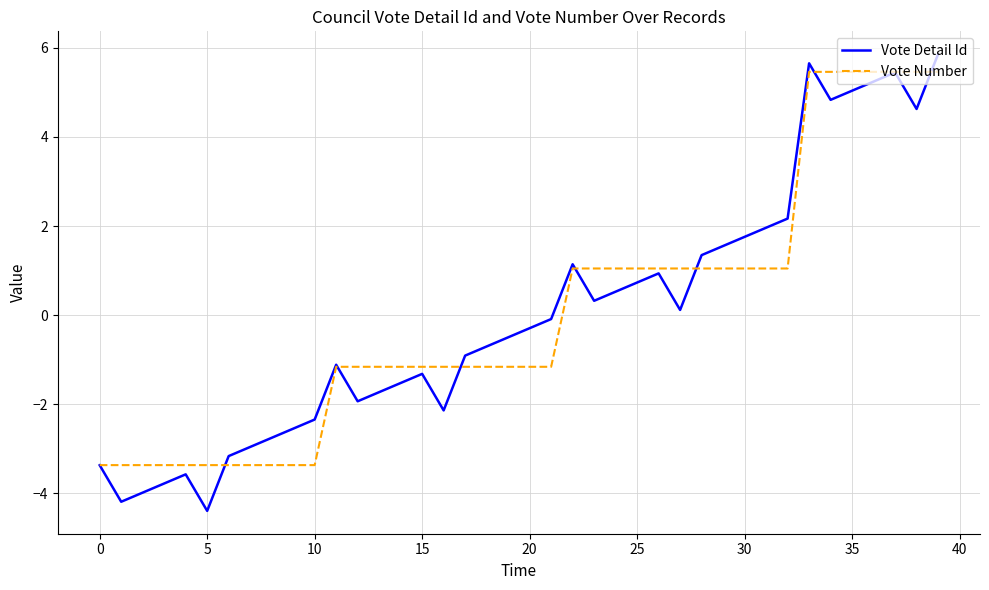

Which series has the largest range (max minus min)?

Vote Detail Id